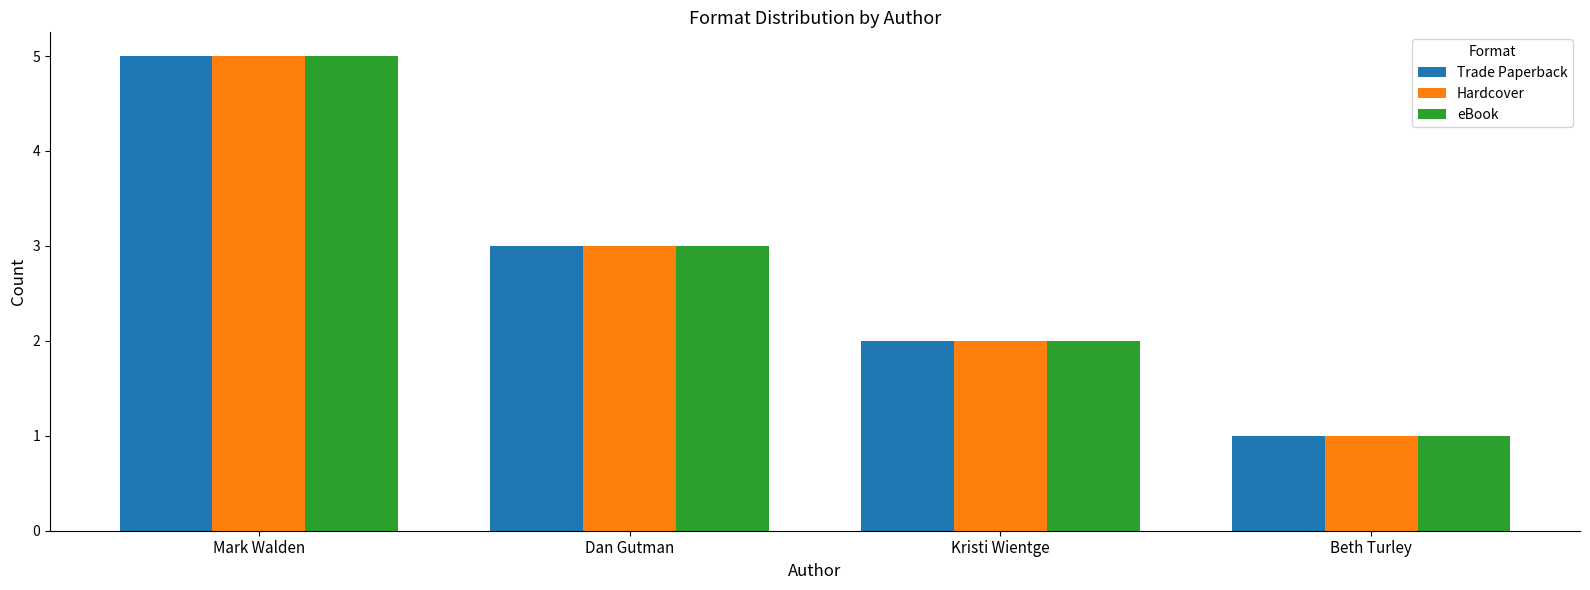

What is the minimum value shown in the chart?

1